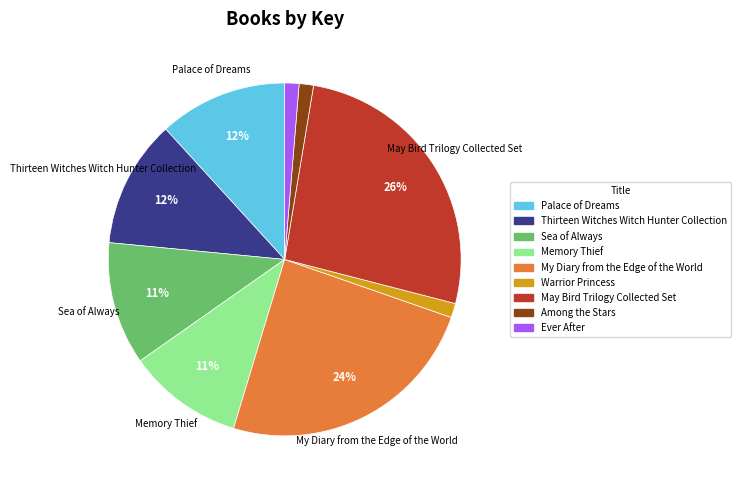

Count the number of slices in the pie.

9